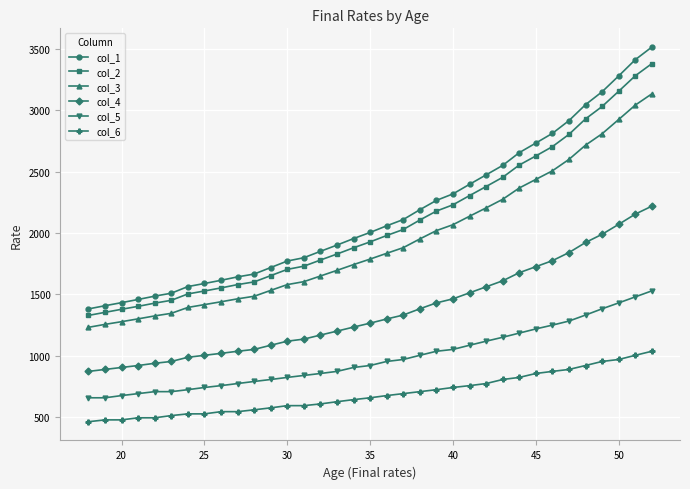

What is the maximum value shown in the chart?

3514